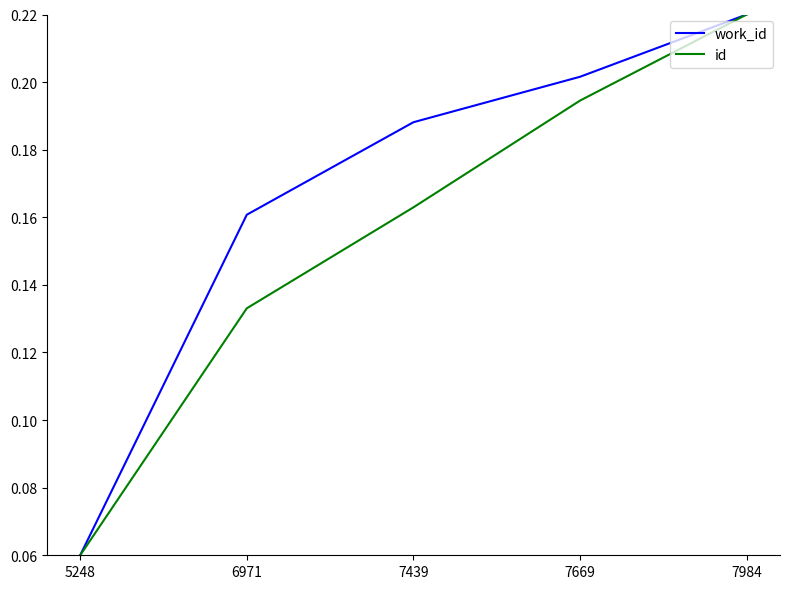

The value of id at 7984 is 0.2. True or false?

True